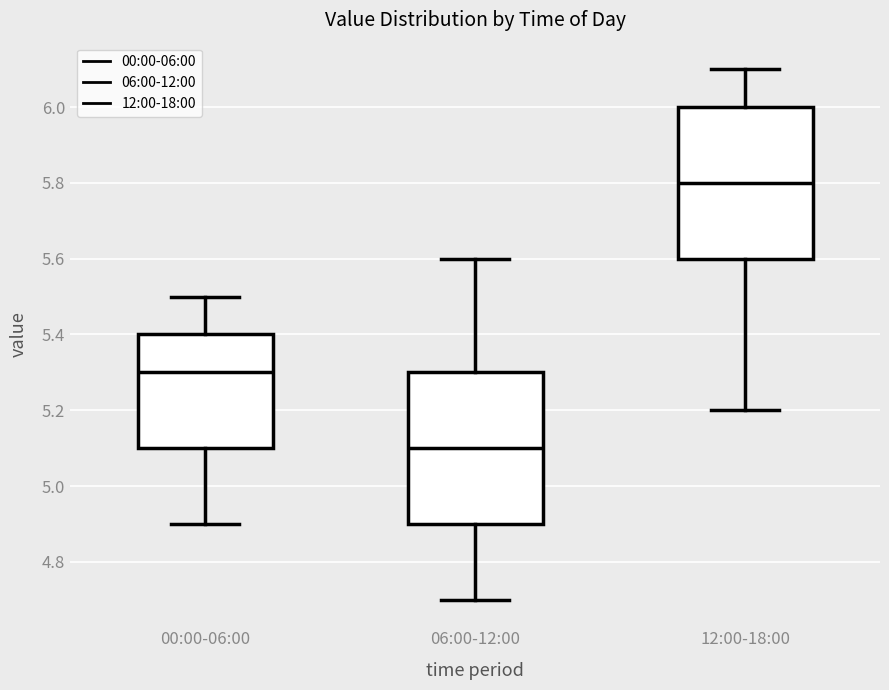

Reading left to right, transcribe this box plot: for each box, give where its median line is, the range the box spans, and where its two whiskers end, as read against the y-axis. The values are not printed on the chart, so give them approximately, as read against the axis.

00:00-06:00: median 5.3, box 5.1 to 5.4, whiskers 4.9 to 5.5
06:00-12:00: median 5.1, box 4.9 to 5.3, whiskers 4.7 to 5.6
12:00-18:00: median 5.8, box 5.6 to 6.0, whiskers 5.2 to 6.1